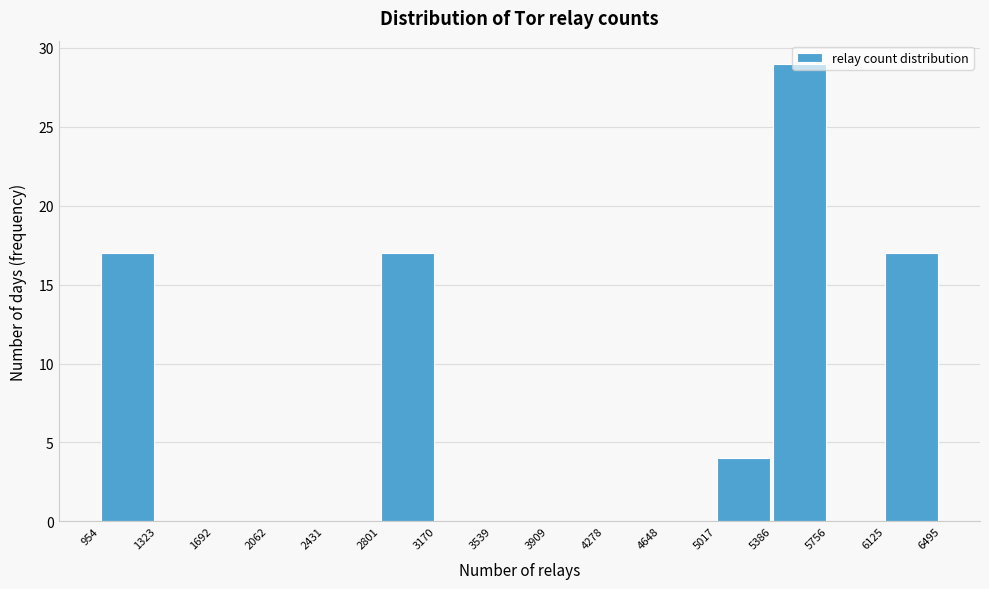

Which range on the x-axis has the tallest bar?

5386 to 5756